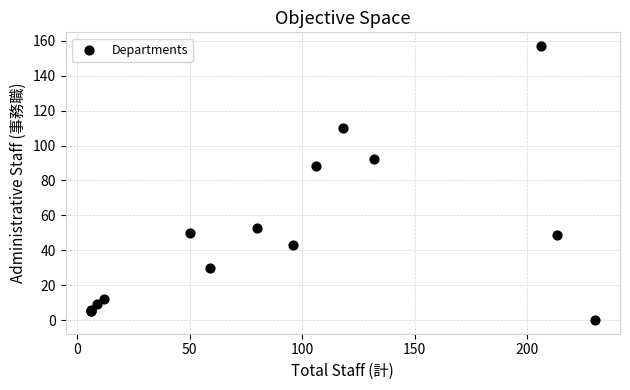

What Y value in the scatter plot is closest to 78?

88